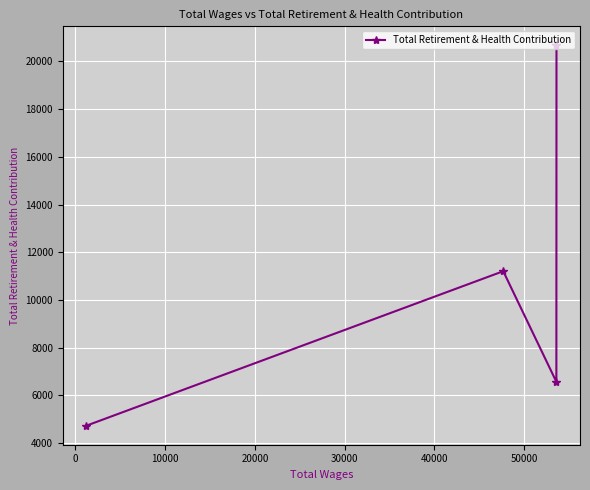

Reading left to right, extract all data points from this chart.

4732	11206	6570	20670